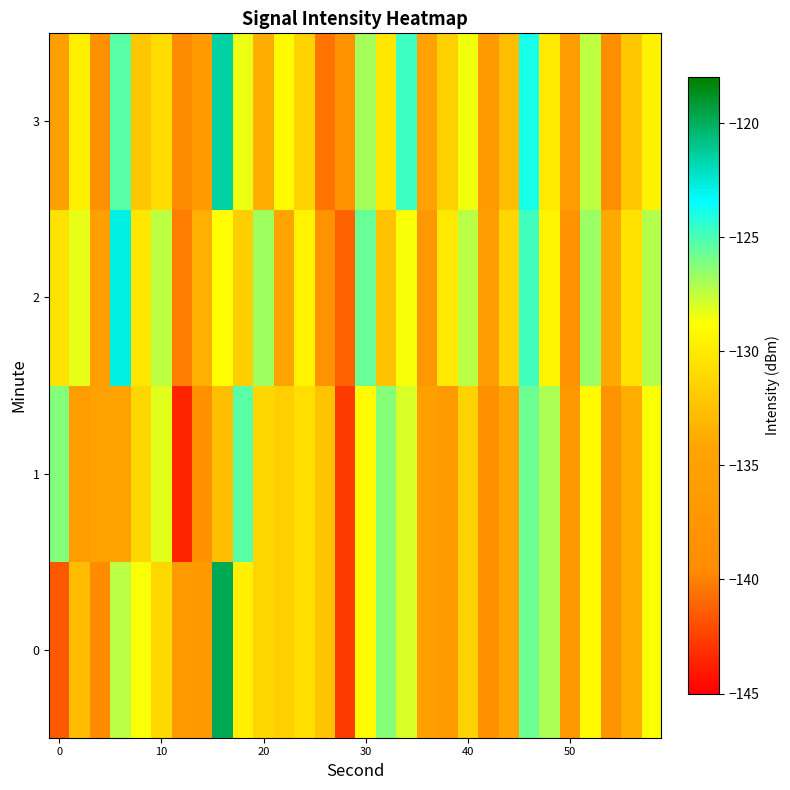

How many series are shown in this chart?

4